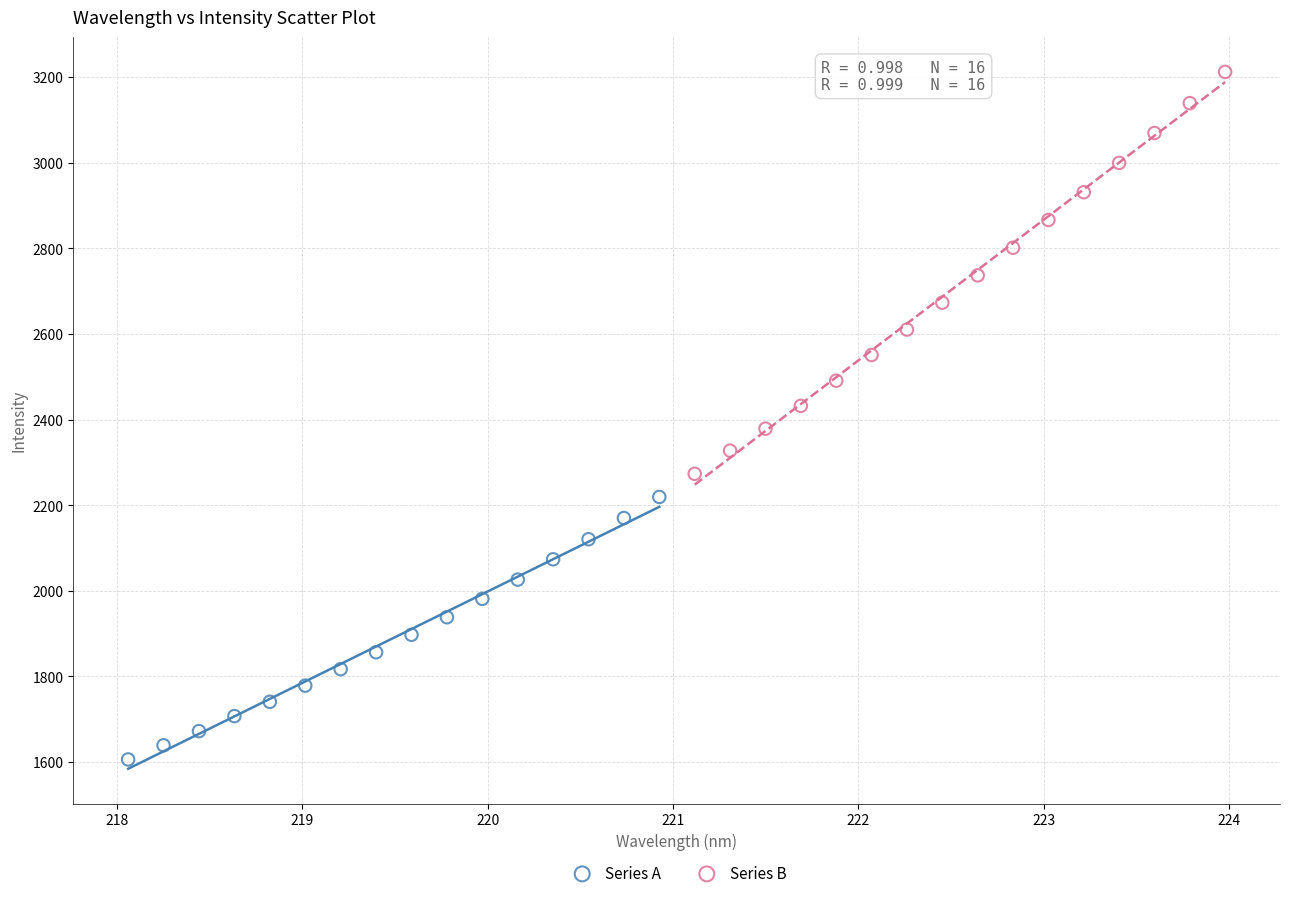

Which series has the largest Y range (max minus min)?

Series B